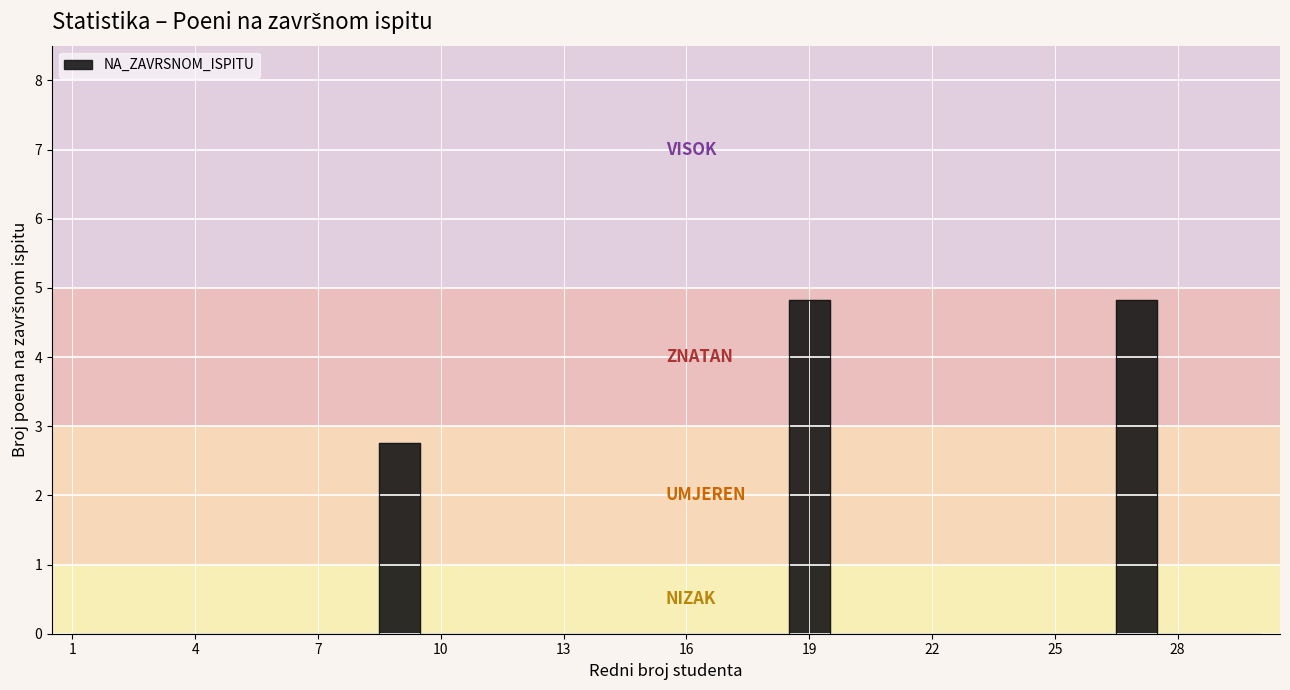

How many series are shown in this chart?

1